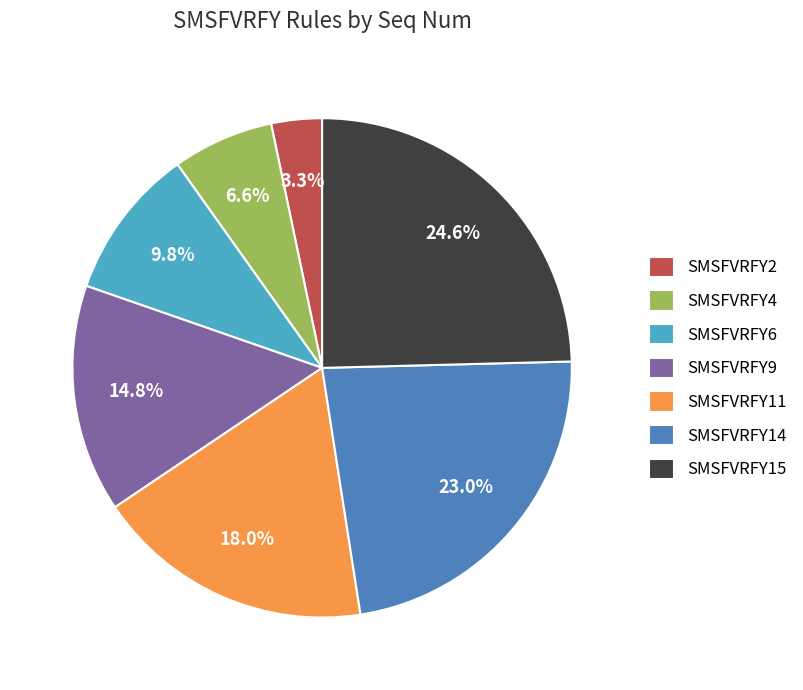

What is the largest slice in the pie chart?

SMSFVRFY15